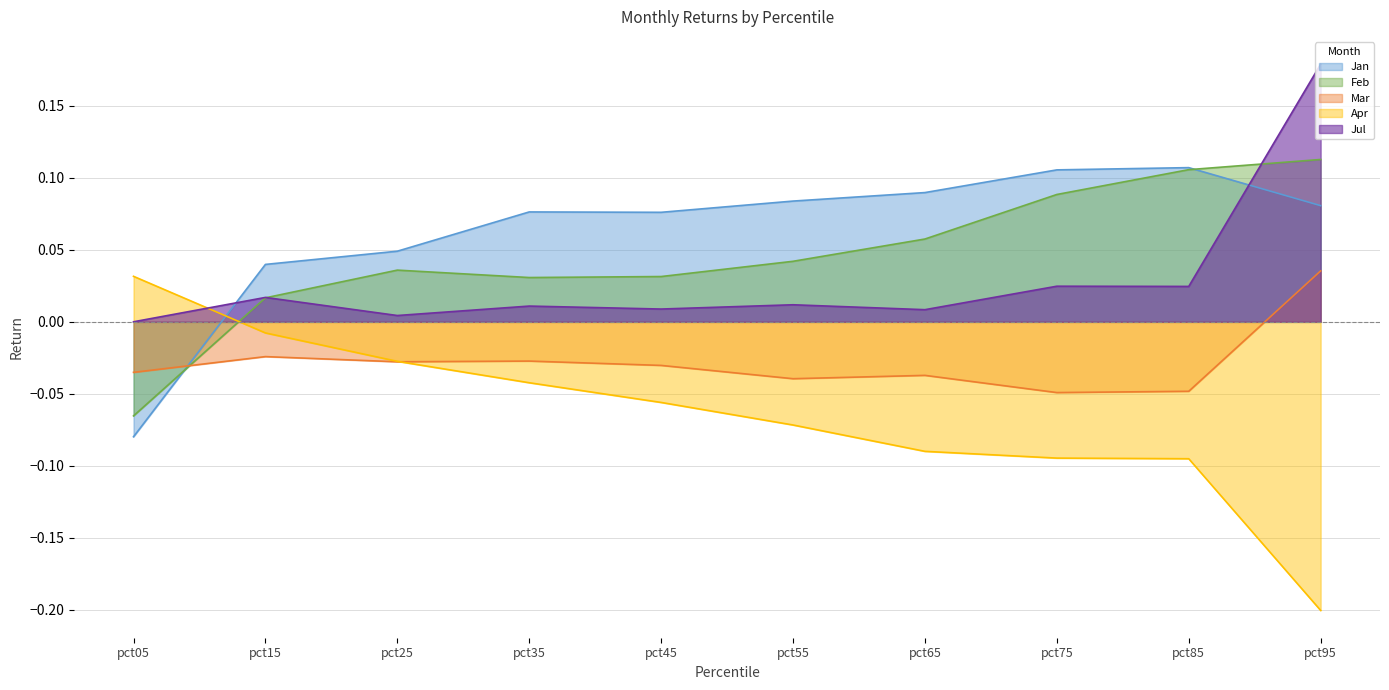

What is the sum of the Jan values at pct25 and pct95?

0.1